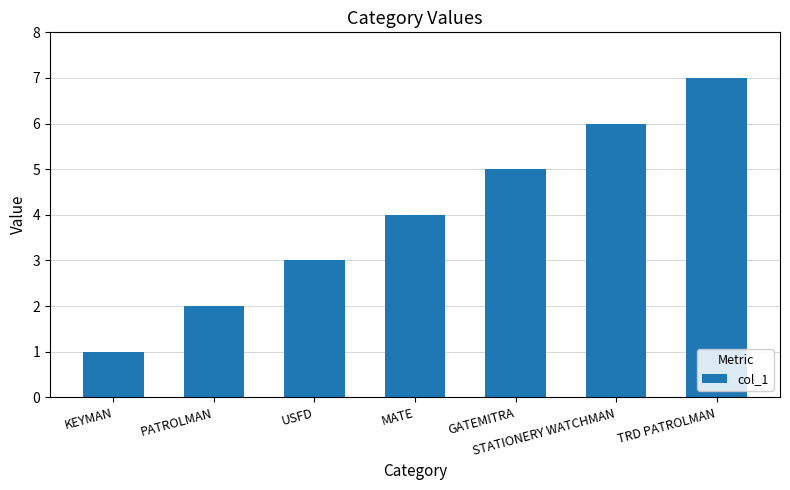

What is the sum of all values?

28